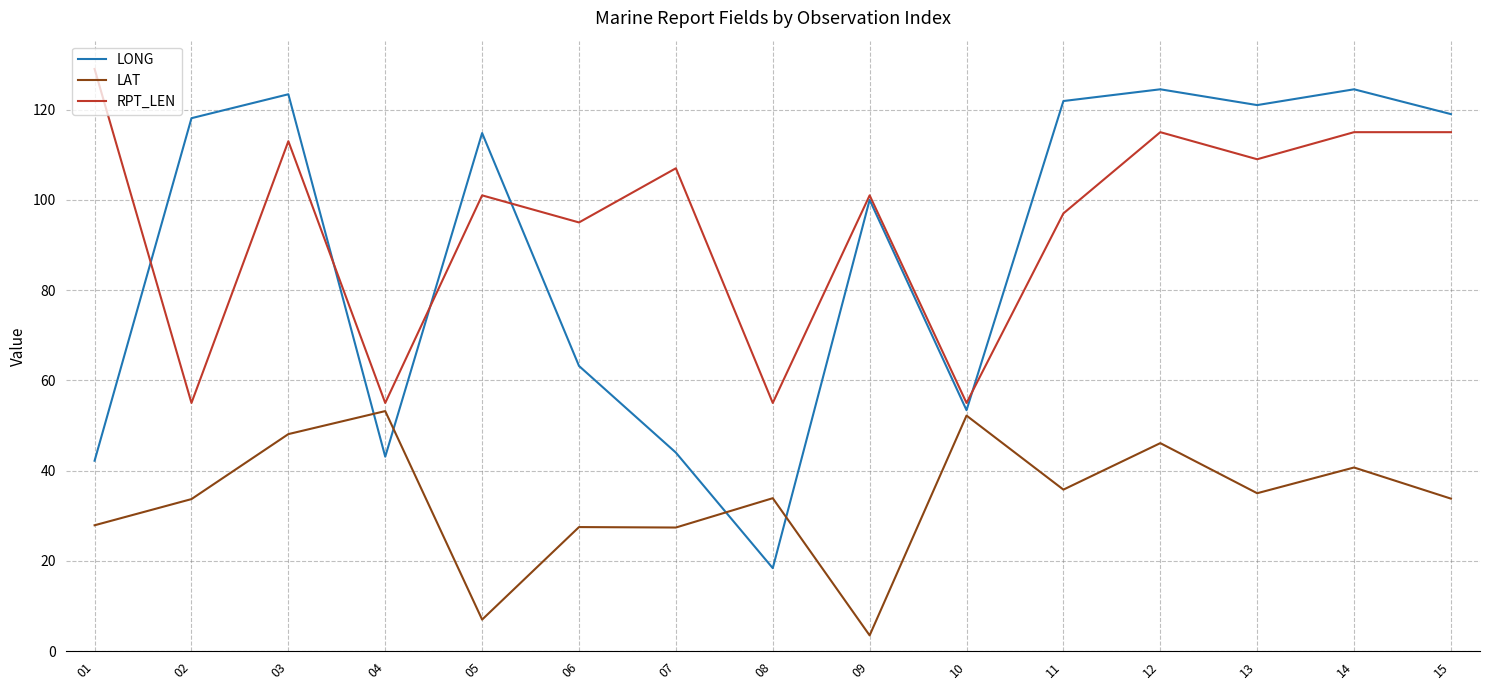

What is the approximate value of LAT at 15?

33.8